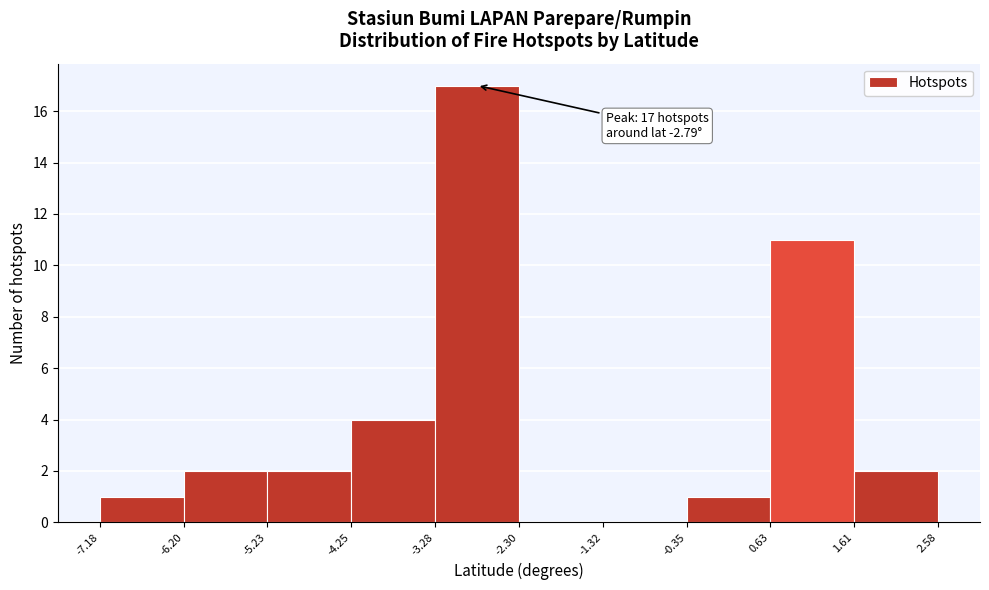

Which range on the x-axis has the tallest bar?

-3.28 to -2.30